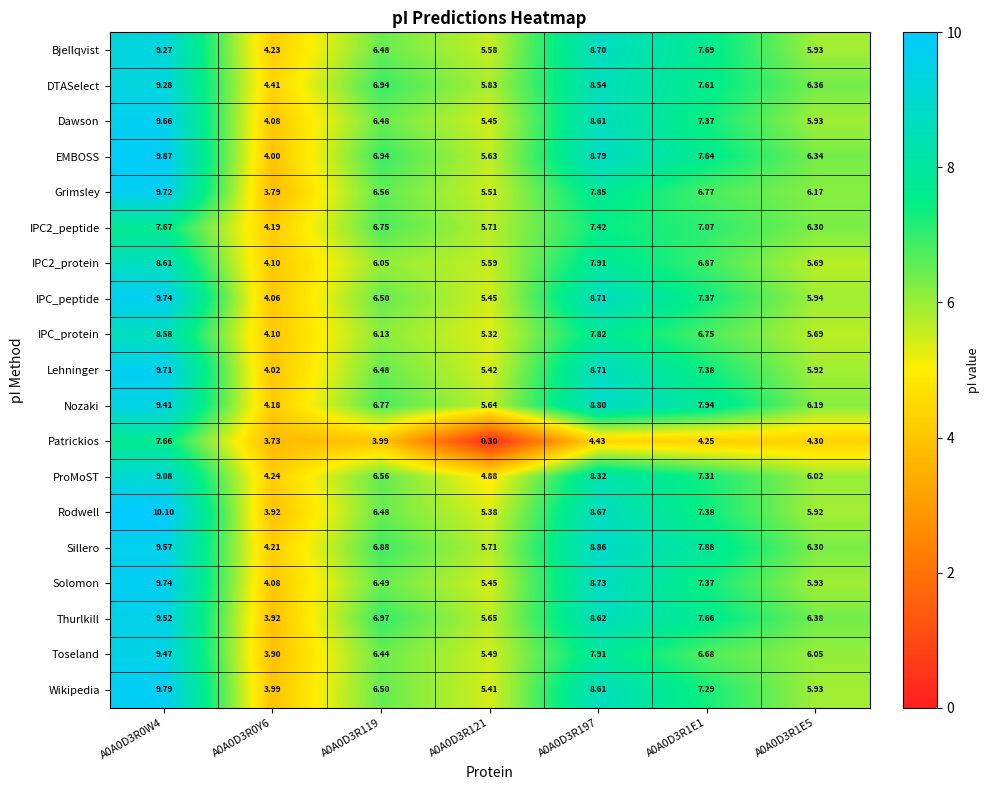

Is the value of Nozaki at A0A0D3R0W4 greater than the value of Patrickios at A0A0D3R1E1?

Yes